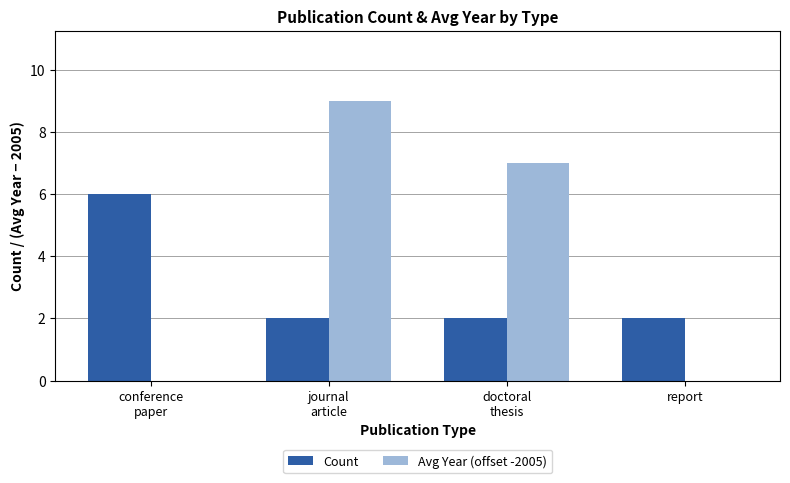

Which has a higher value, doctoral
thesis or conference
paper?

conference
paper